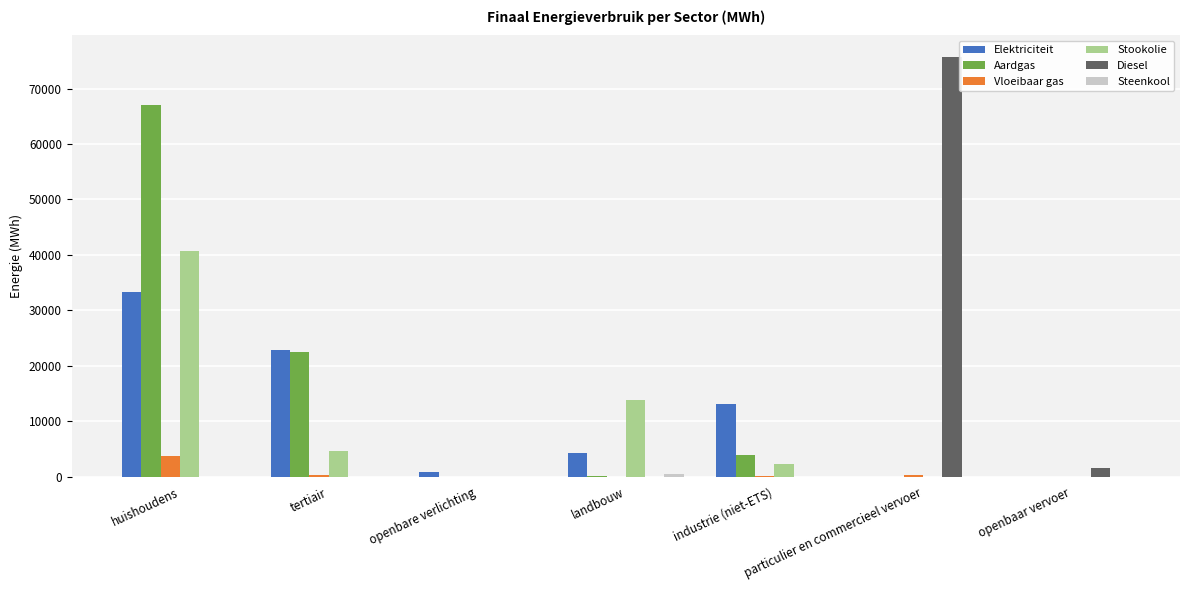

What is the sum of all Elektriciteit values?

74314.1